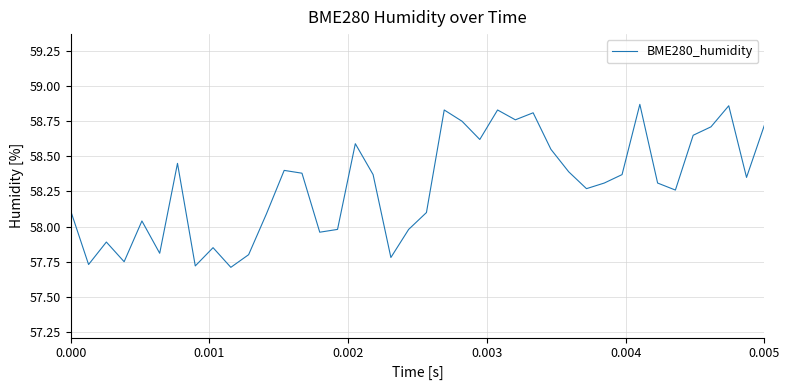

What is the difference between the maximum and minimum values?

1.2